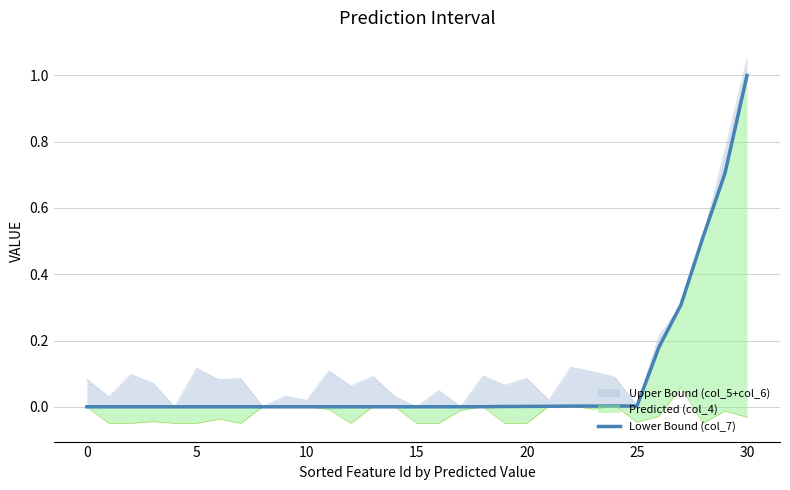

What is the sum of all values?

2.7